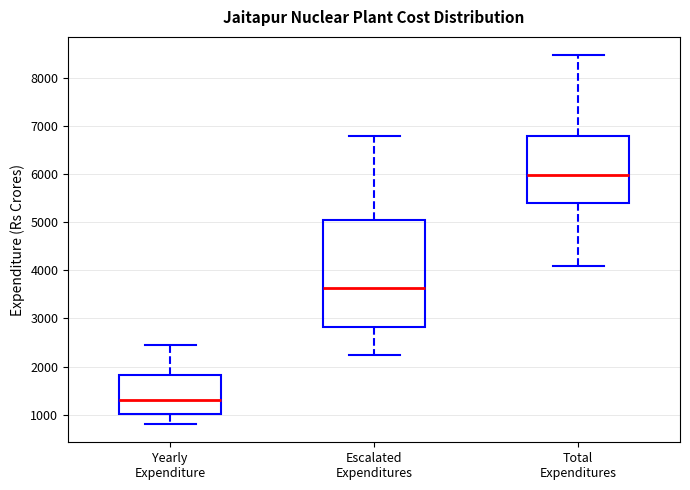

Reading left to right, read every box against the y-axis: the position of its median line, the range the box covers, and the ends of its whiskers. The values are not printed on the chart, so give them approximately, as read against the axis.

Yearly Expenditure: median 1300, box 1000 to 1800, whiskers 800 to 2500
Escalated Expenditures: median 3600, box 2800 to 5100, whiskers 2200 to 6800
Total Expenditures: median 6000, box 5400 to 6800, whiskers 4100 to 8500